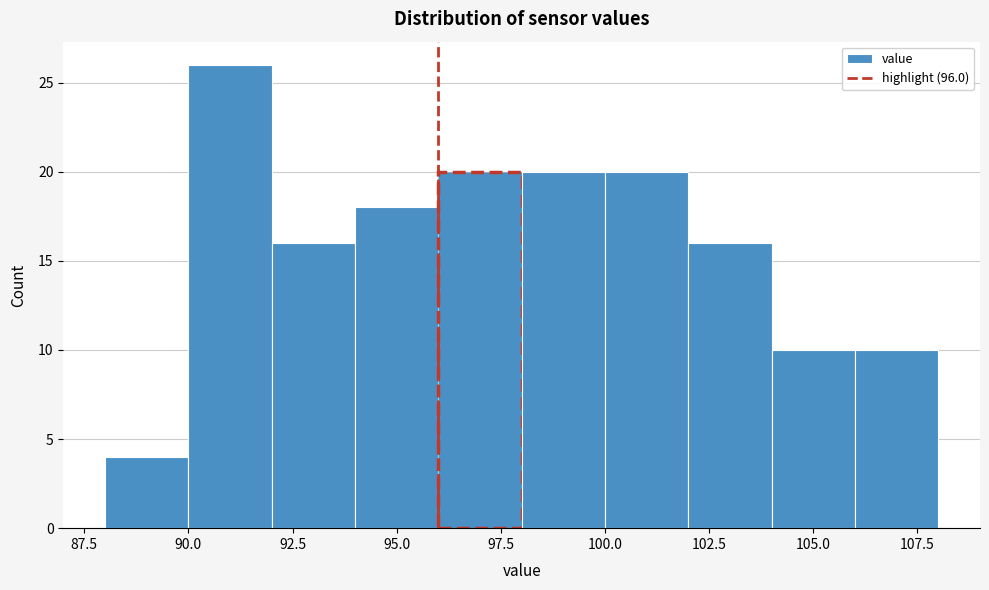

How tall is the bar that spans 100 to 102 on the x-axis? The values are not printed on the chart, so give them approximately, as read against the axis.

20